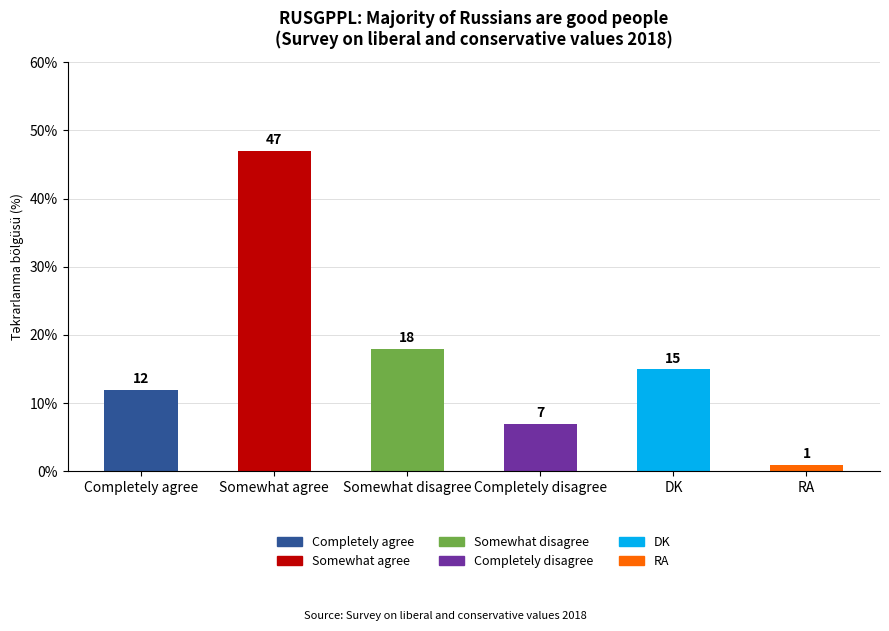

Count the number of categories in the chart.

6